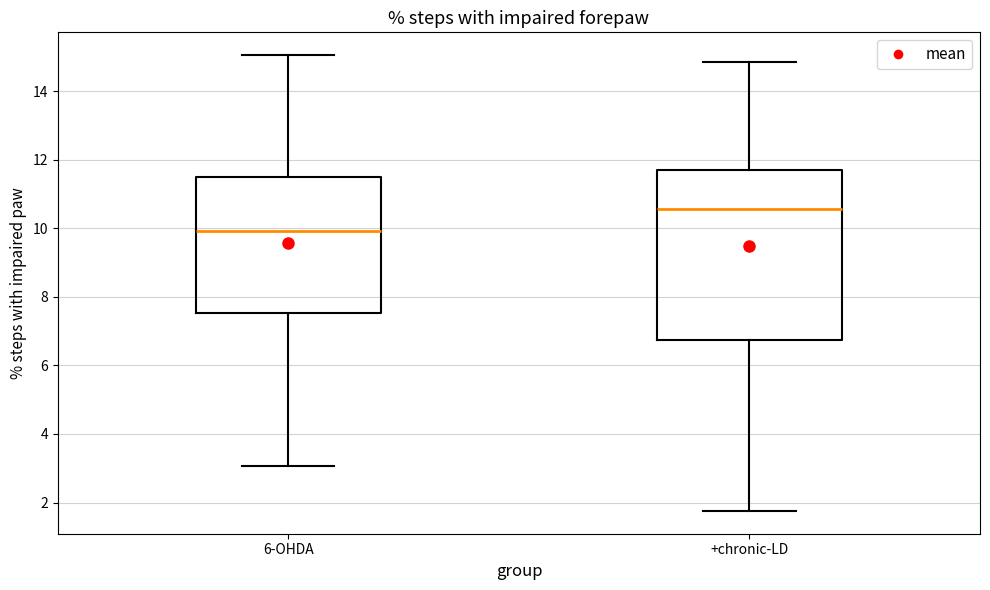

Which box is the tallest, from its lower edge to its upper edge?

+chronic-LD